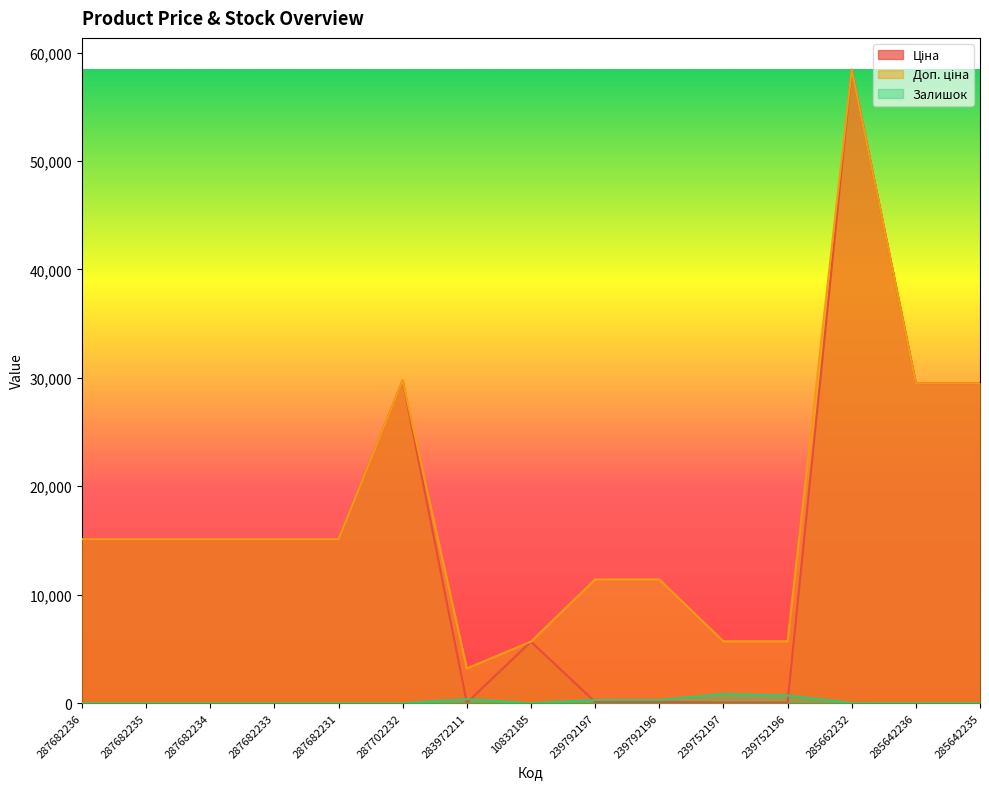

At how many categories does at least one series exceed 20613?

4